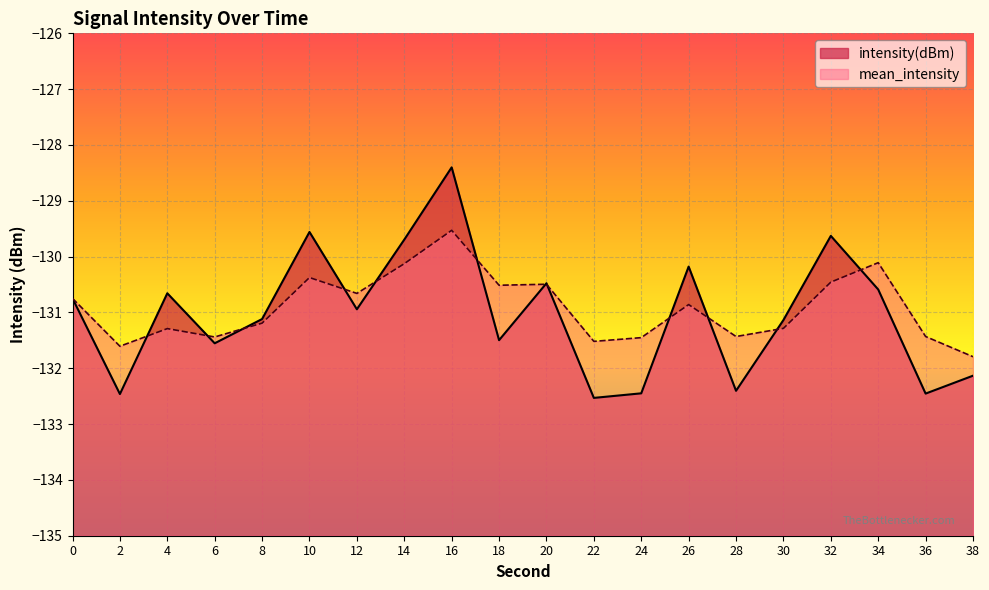

Which series has the widest spread of values?

intensity(dBm)